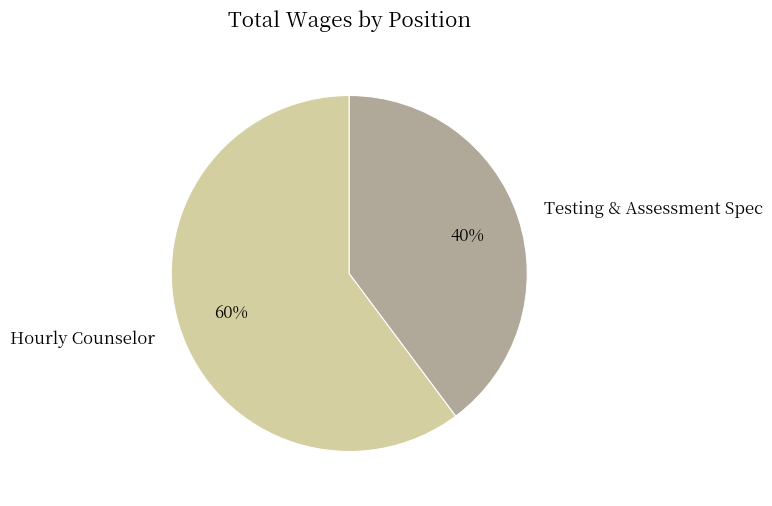

To the nearest percent, what is the average slice percentage?

50%